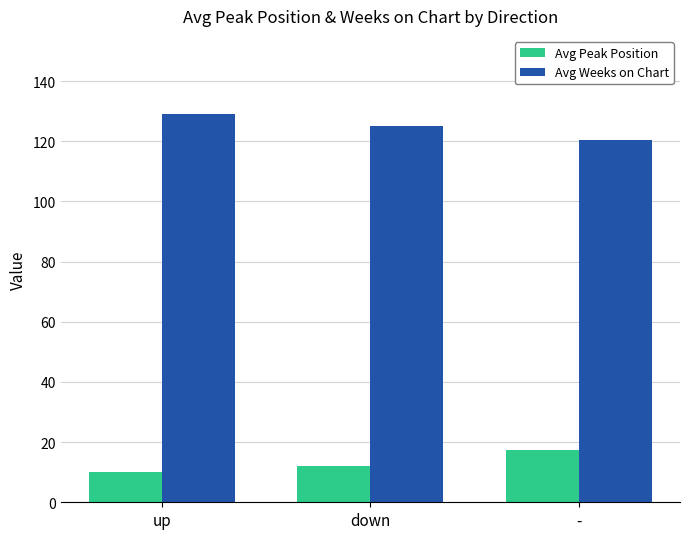

What is the label of the 3rd bar from the right?

up